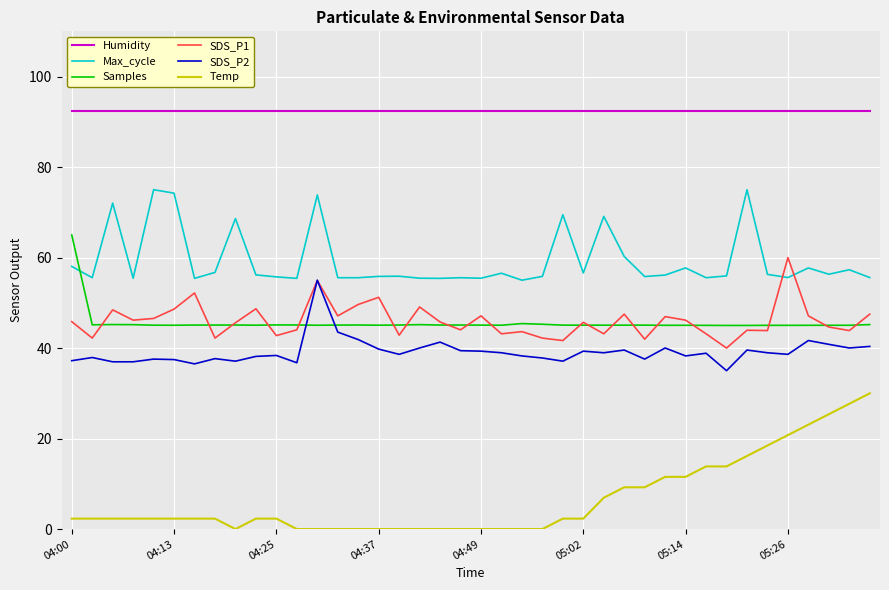

What is the difference between the maximum and minimum values in the Samples series?

20.0